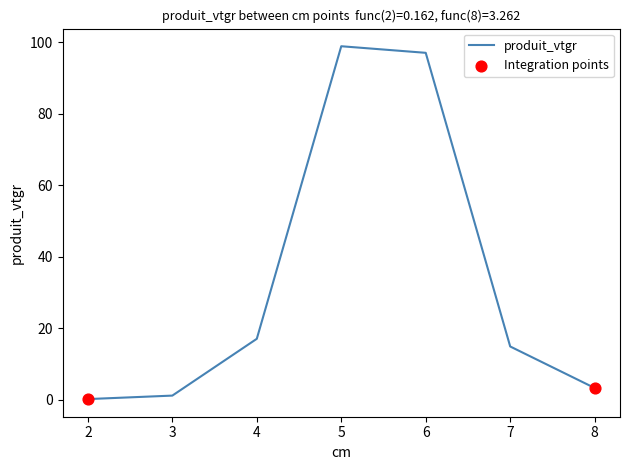

Which has a higher value, 7 or 4?

4